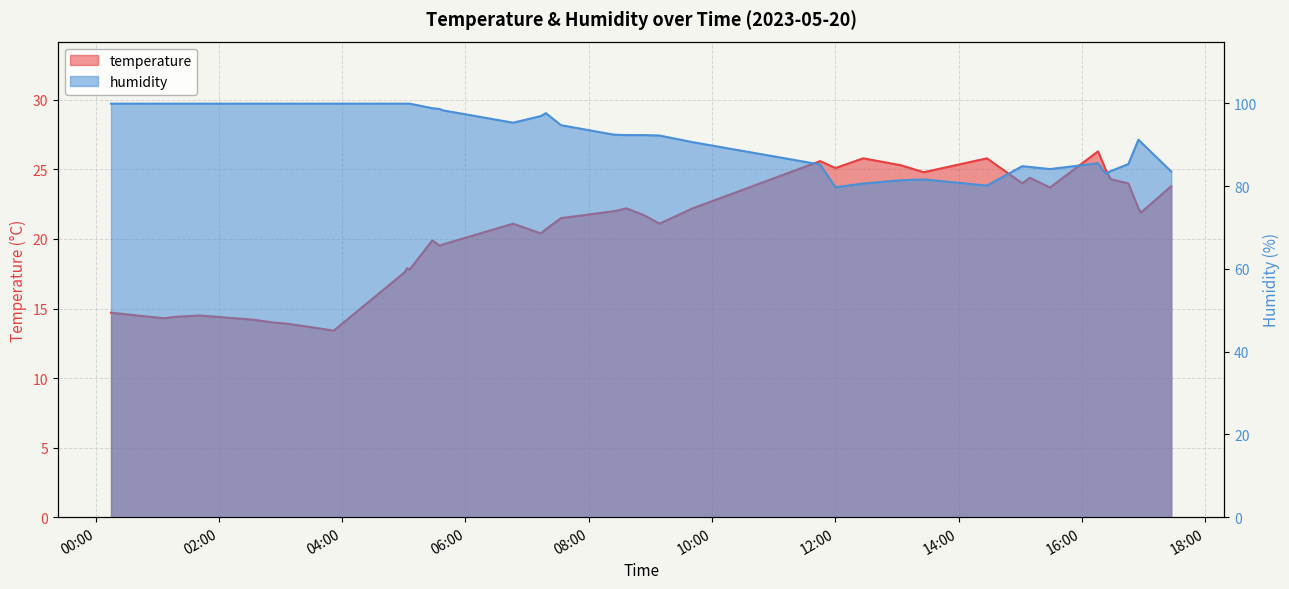

What is the difference between the highest and lowest values at 2023-05-20T07:13:21?

76.5